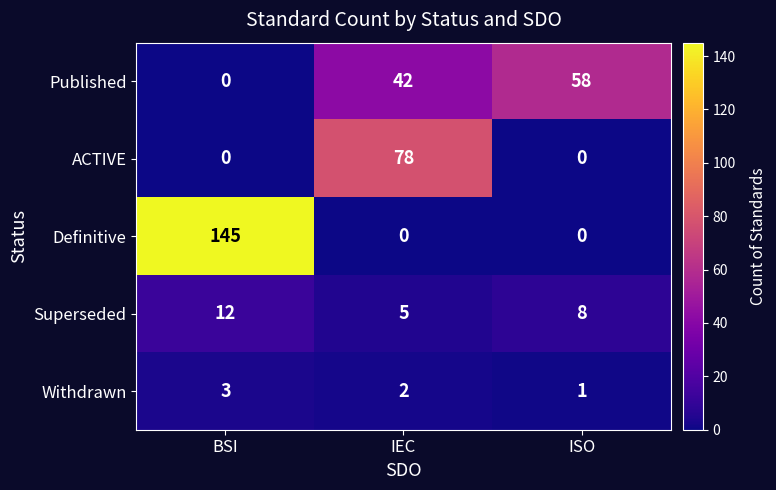

Reading right to left, list all the values displayed in this chart.

Published: 58	42	0
ACTIVE: 0	78	0
Definitive: 0	0	145
Superseded: 8	5	12
Withdrawn: 1	2	3